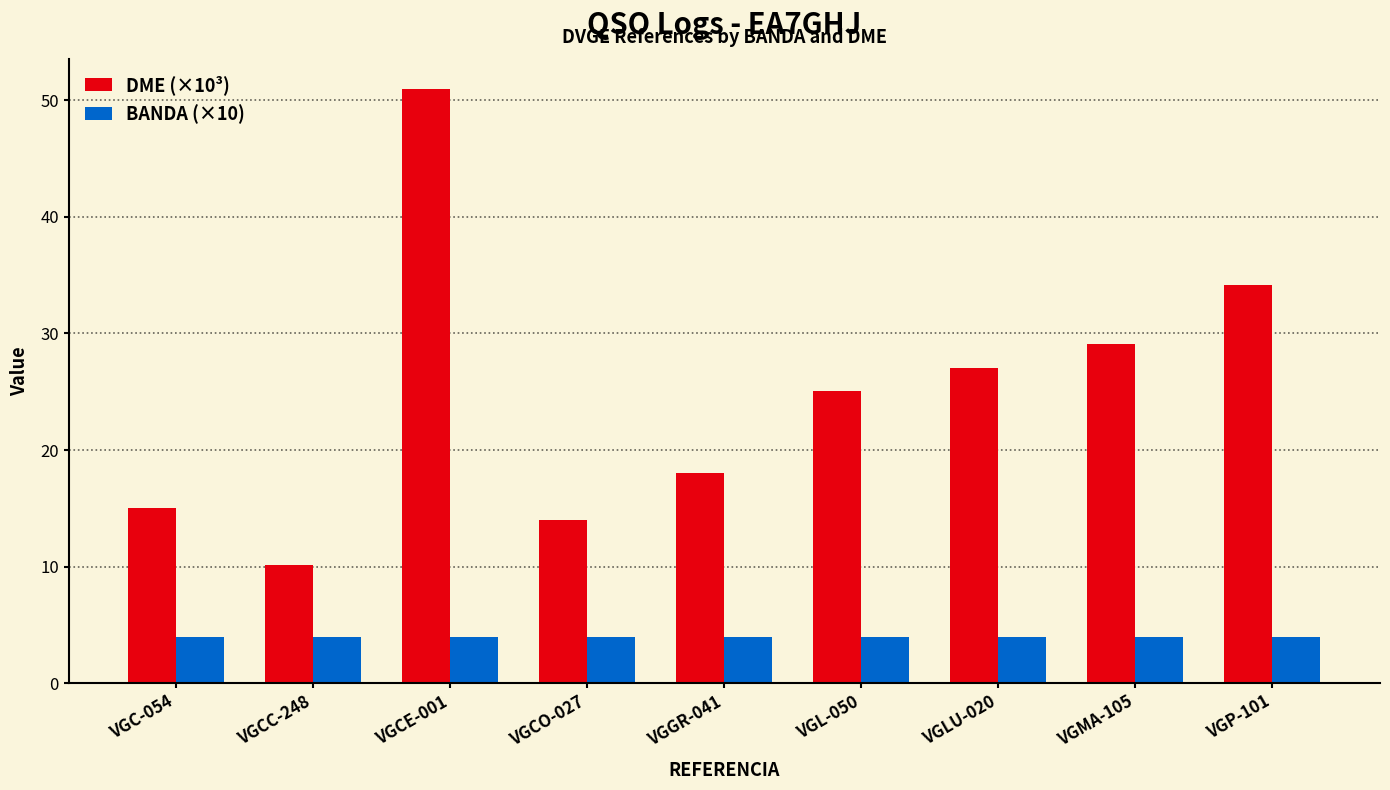

How many groups of bars are there?

9